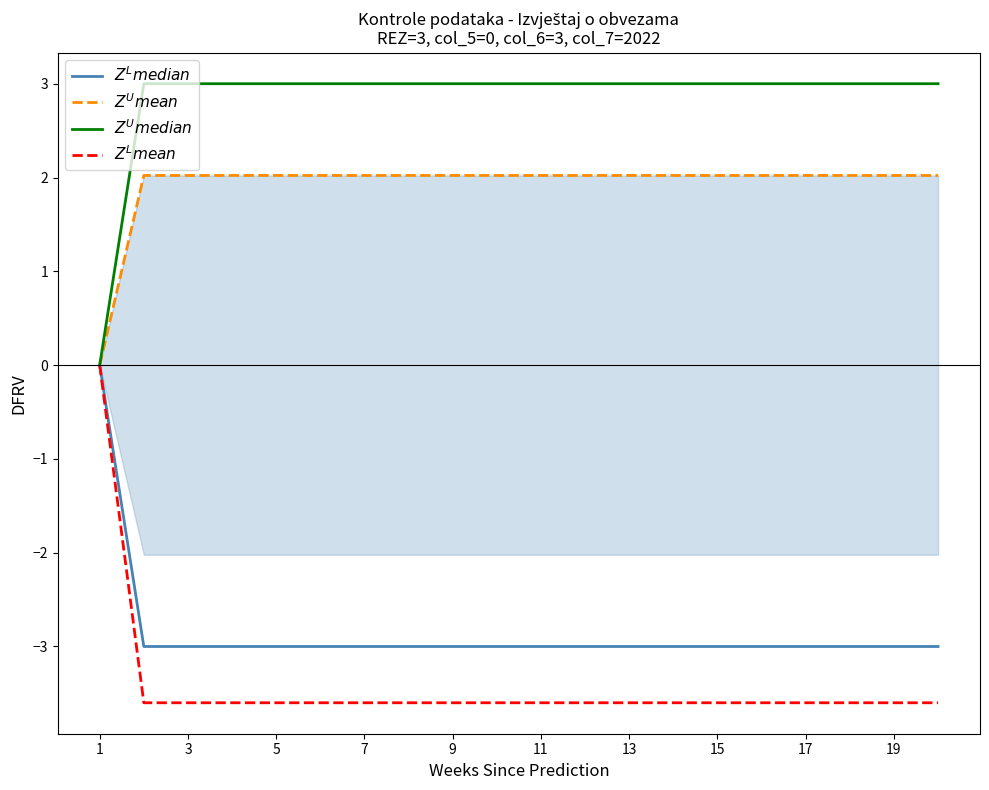

At how many categories does at least one series exceed 1?

19